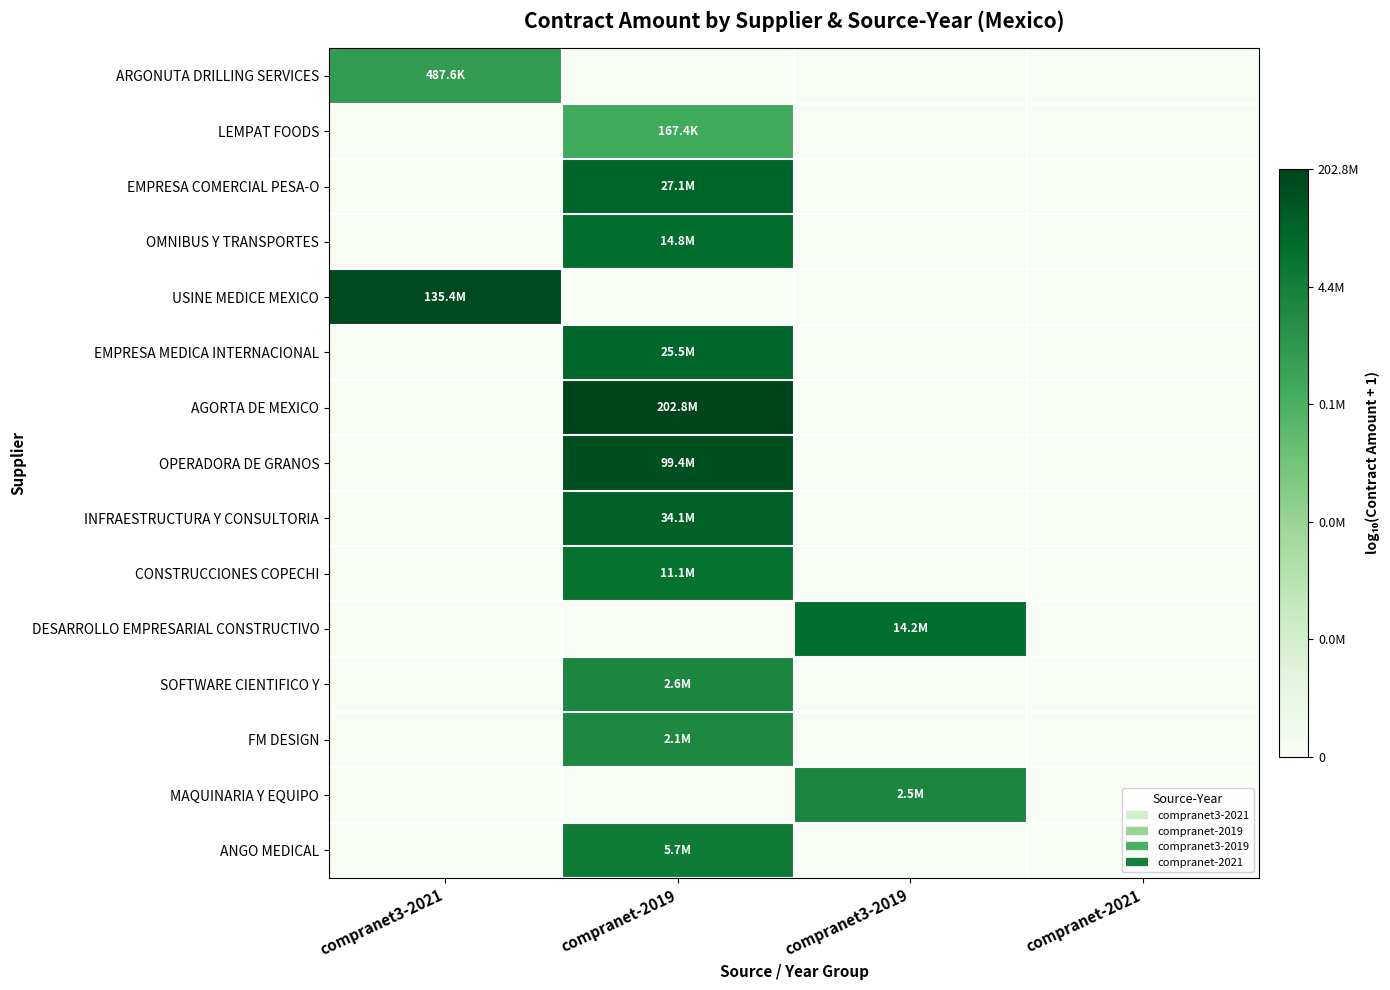

Which label corresponds to the largest value in the chart?

compranet-2019